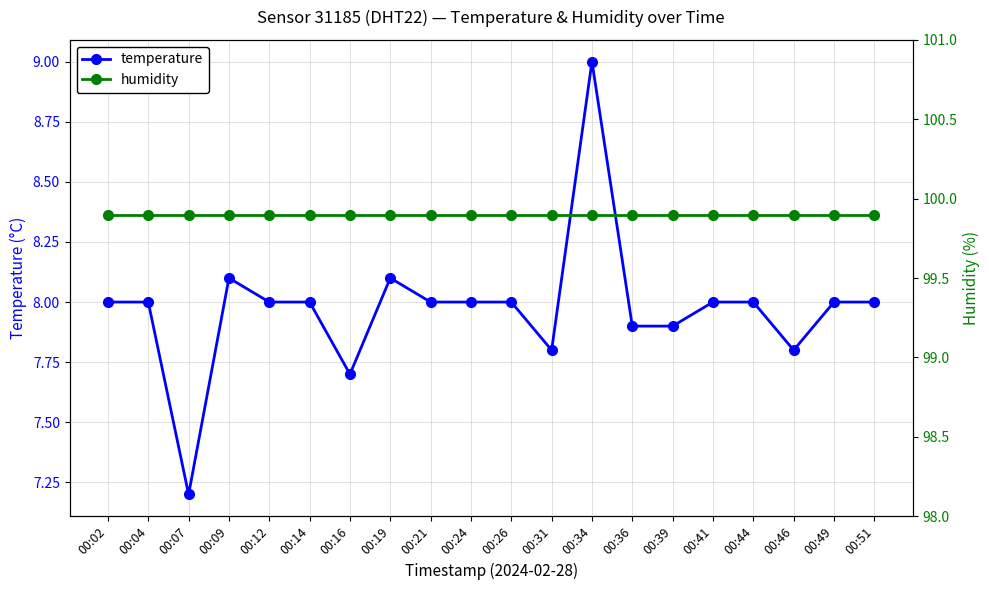

Count the number of data series in this chart.

2